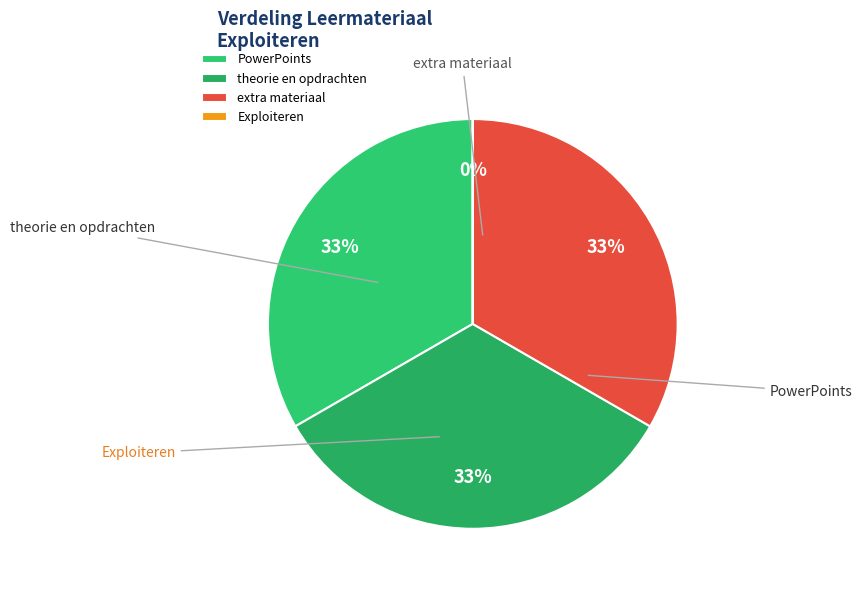

True or false: theorie en opdrachten accounts for 33% of the total.

True